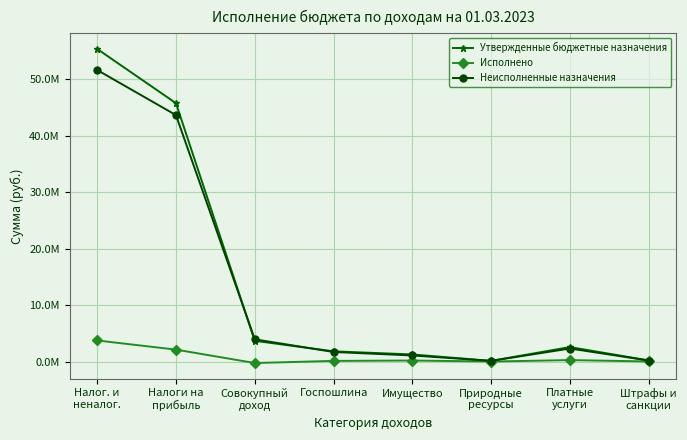

What are all the series names shown in the legend?

Утвержденные бюджетные назначения, Исполнено, Неисполненные назначения